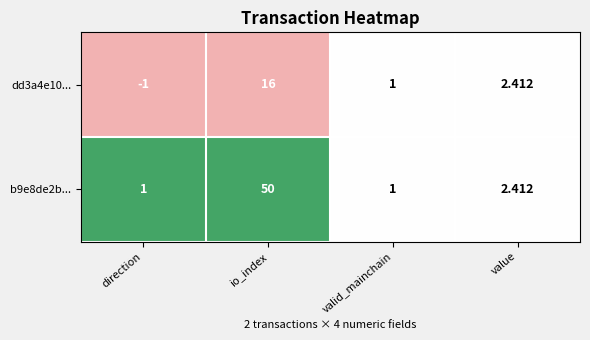

Is the value of b9e8de2b... at value greater than the value of dd3a4e10... at valid_mainchain?

Yes